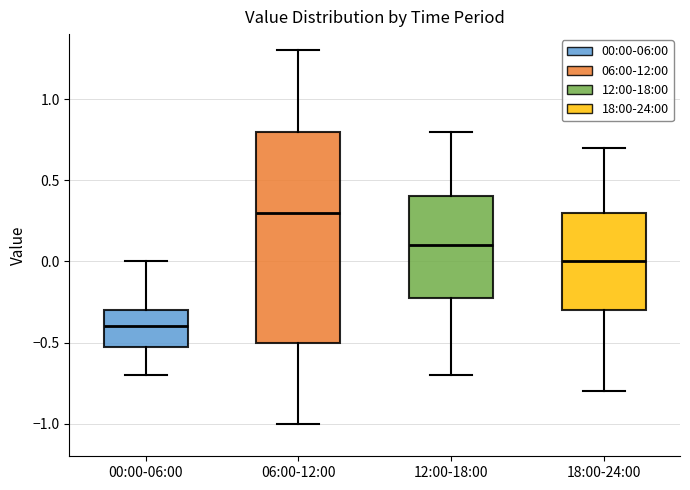

Which box's median line is the lowest?

00:00-06:00